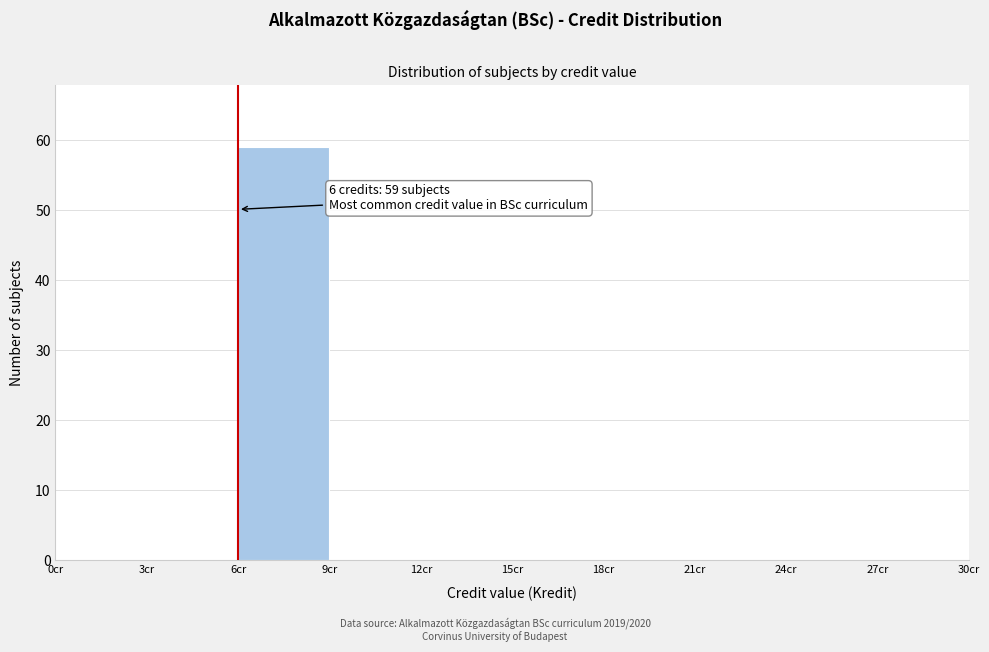

Over which range of the x-axis is the bar tallest?

6 to 9